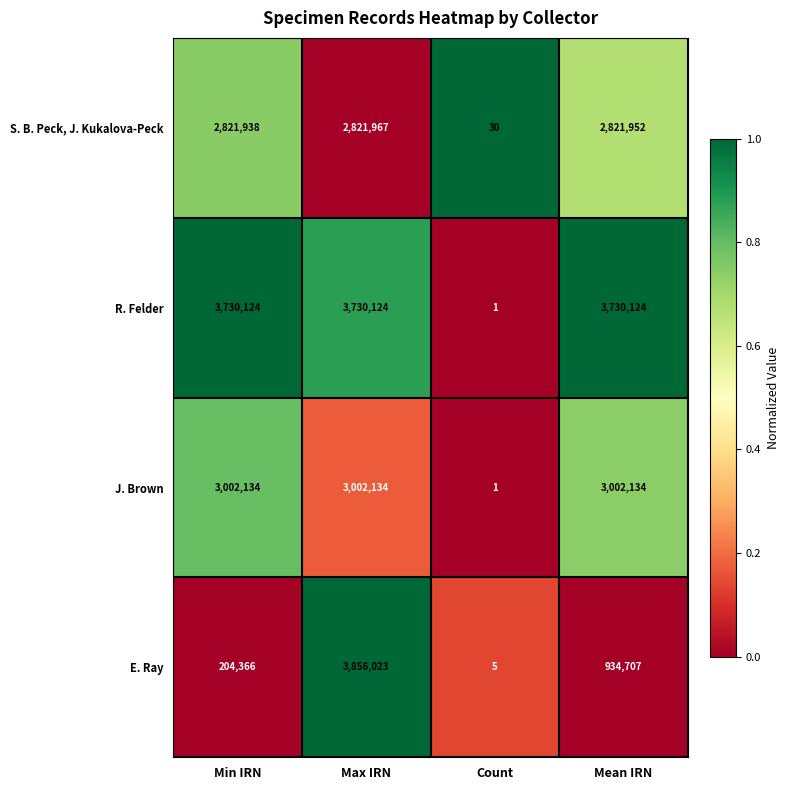

Is it true that J. Brown equals 3002134 at Min IRN?

True